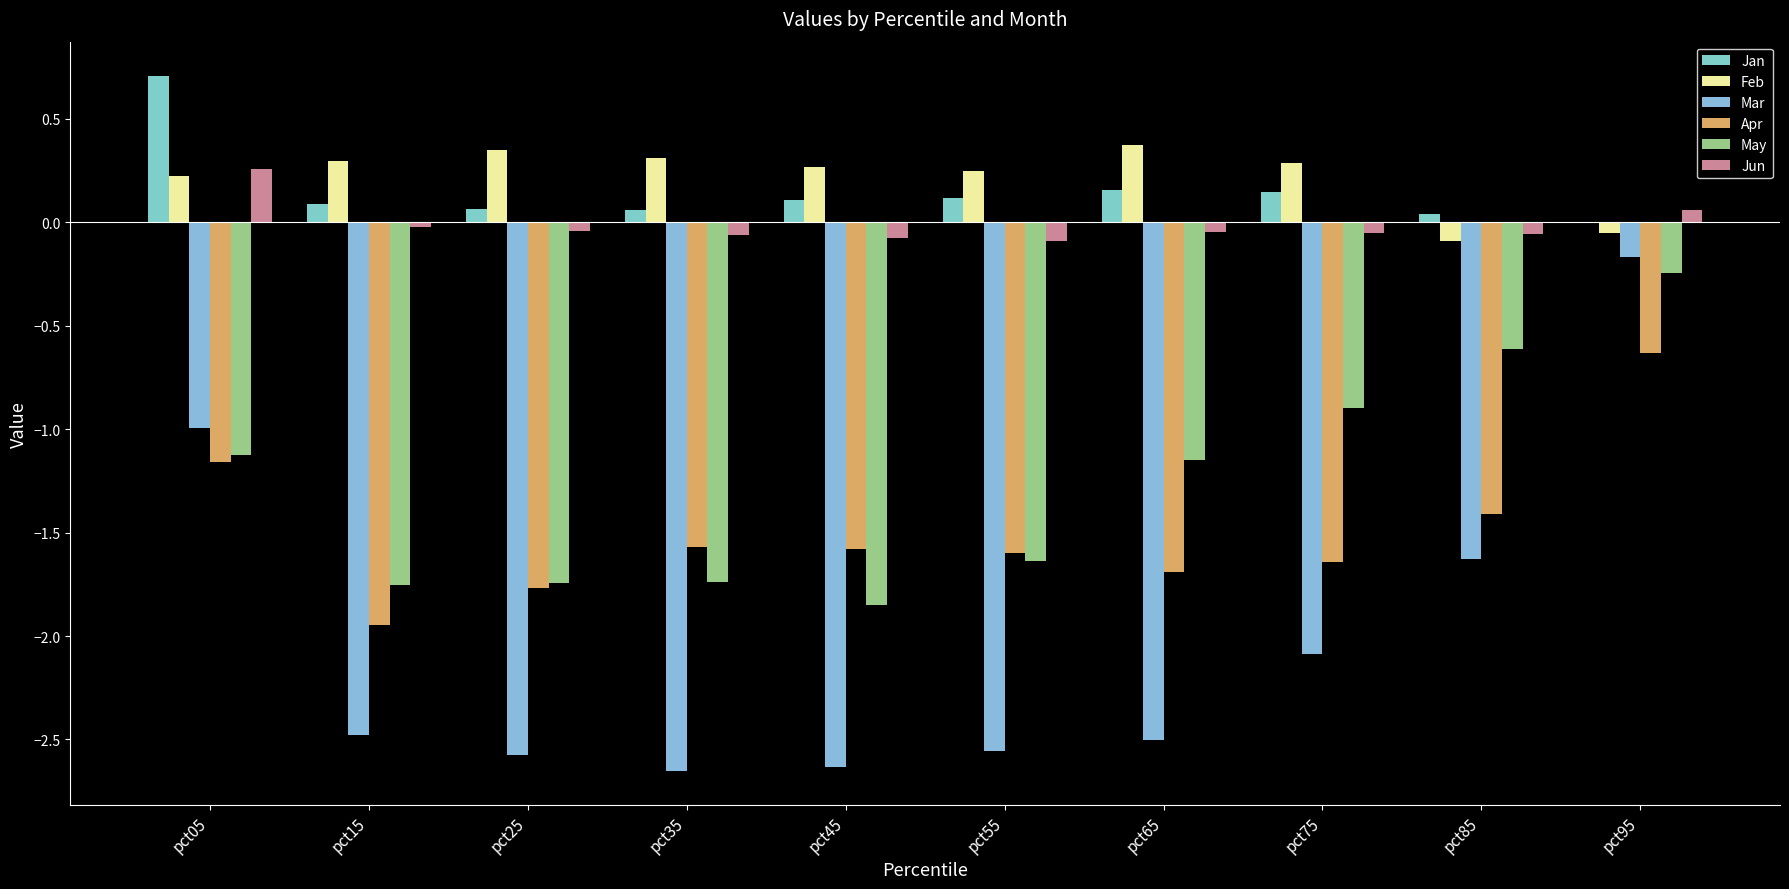

What are all the series names shown in the legend?

Jan, Feb, Mar, Apr, May, Jun